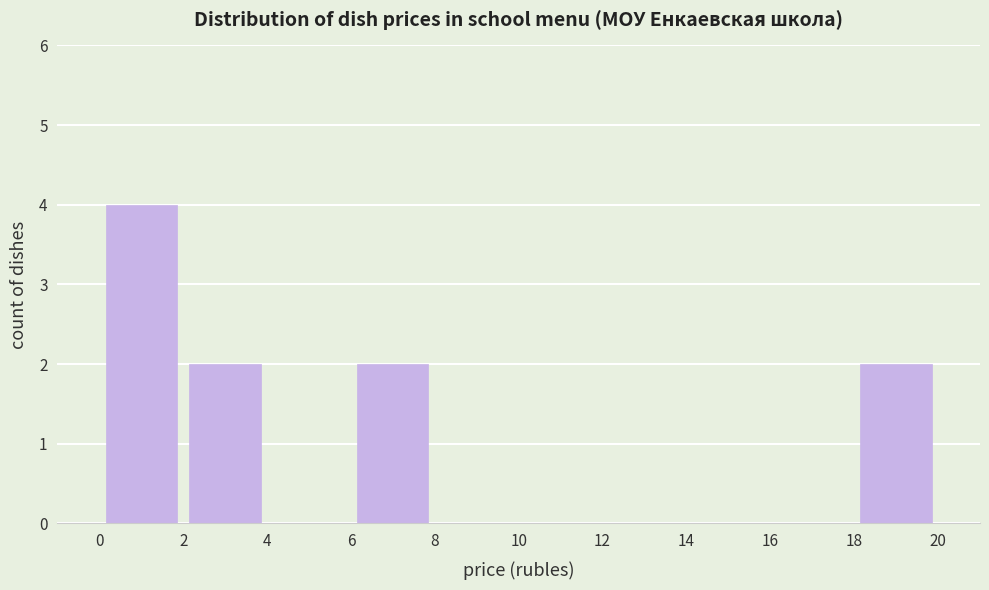

Reading left to right, transcribe this chart: for each bar, give the range it covers on the x-axis and its height. The values are not printed on the chart, so give them approximately, as read against the axis.

0 to 2: 4
2 to 4: 2
4 to 6: 0
6 to 8: 2
8 to 10: 0
10 to 12: 0
12 to 14: 0
14 to 16: 0
16 to 18: 0
18 to 20: 2